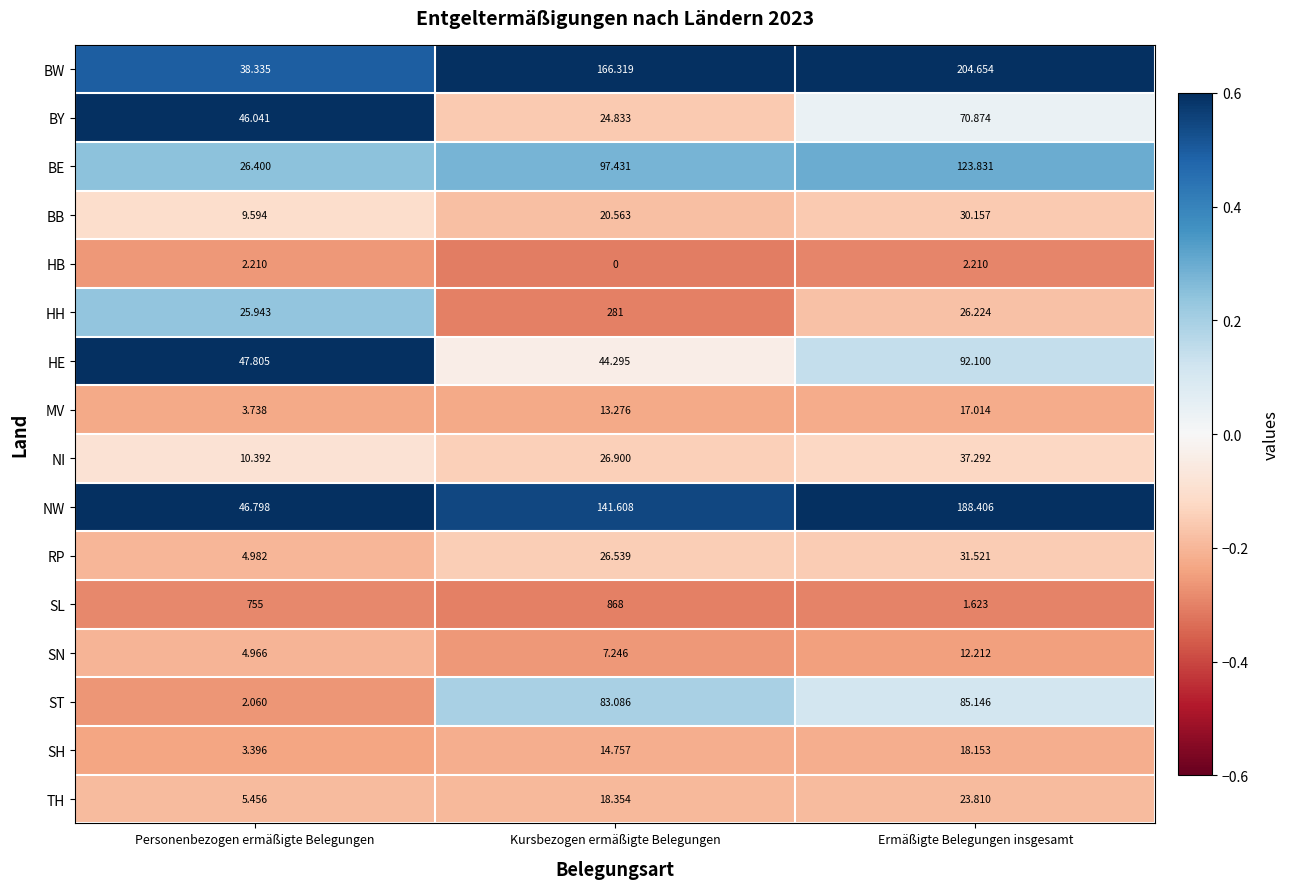

Which series has the widest spread of values?

SL